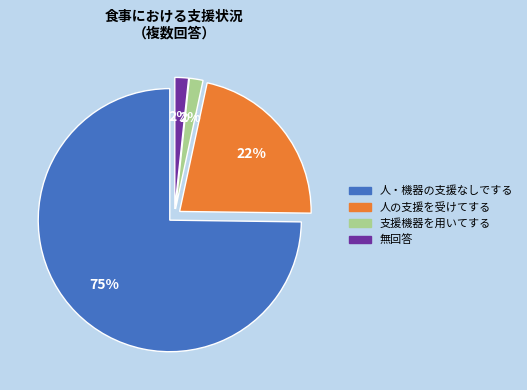

Is the sum of 人の支援を受けてする and 支援機器を用いてする greater than half?

No